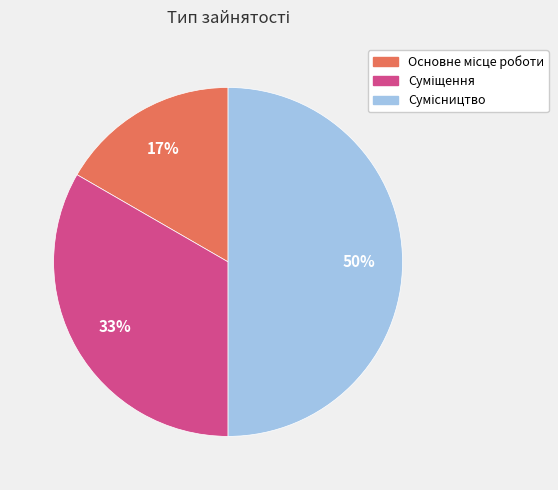

To the nearest percent, what is the average slice percentage?

33%